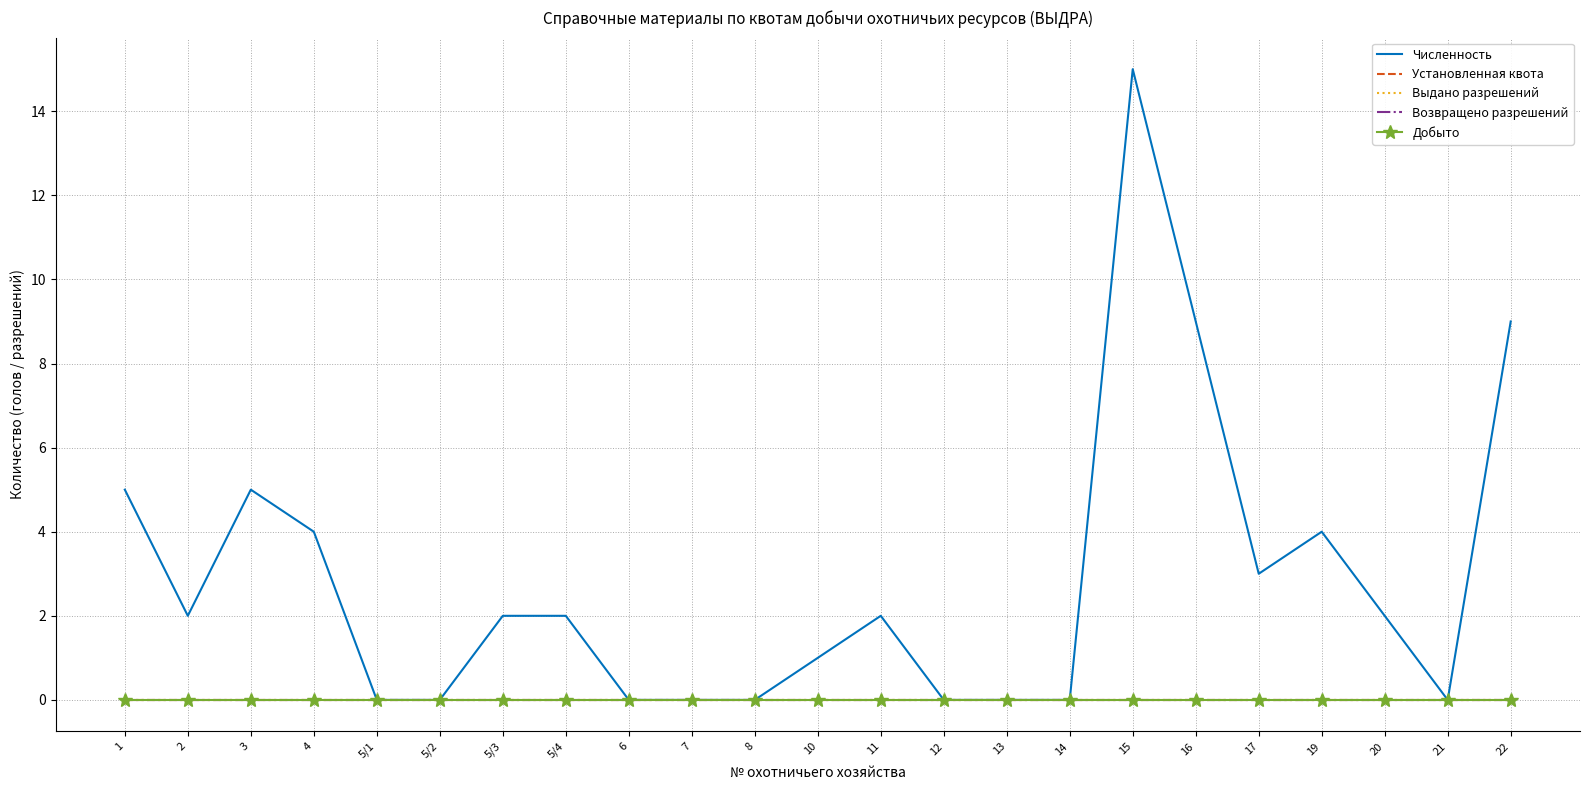

Rank the series at 20 from lowest to highest value.

Установленная квота, Выдано разрешений, Возвращено разрешений, Добыто, Численность